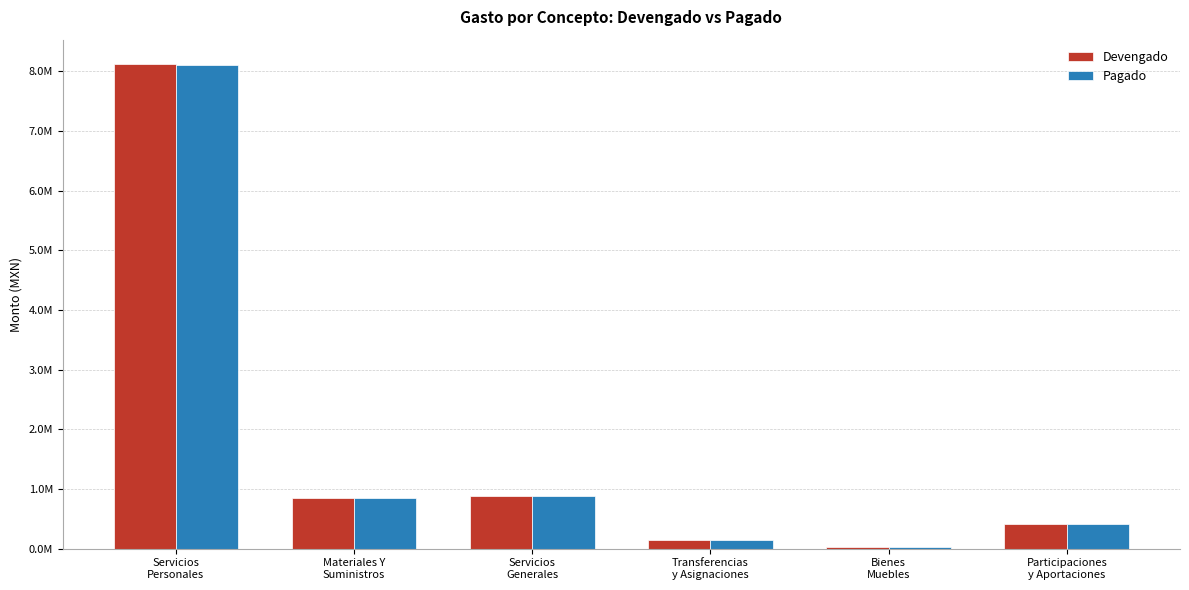

What is the sum of the Pagado values at Participaciones
y Aportaciones and Transferencias
y Asignaciones?

552756.1